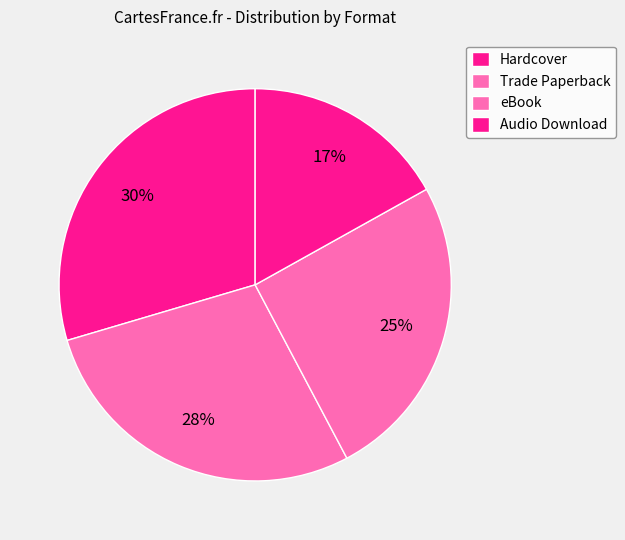

To the nearest percent, what portion does Audio Download represent?

17%